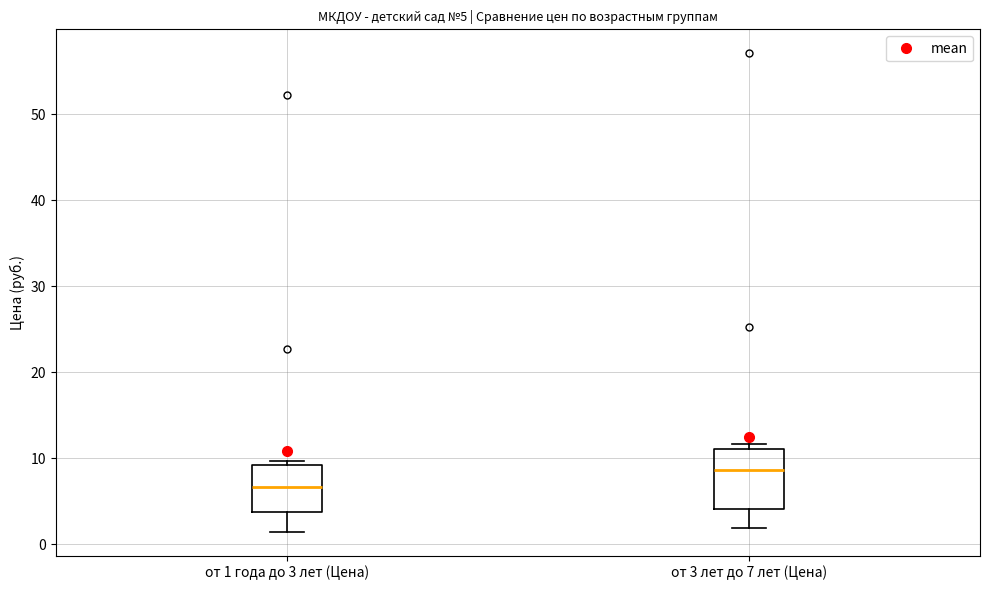

Which box has the lowest median line?

от 1 года до 3 лет (Цена)